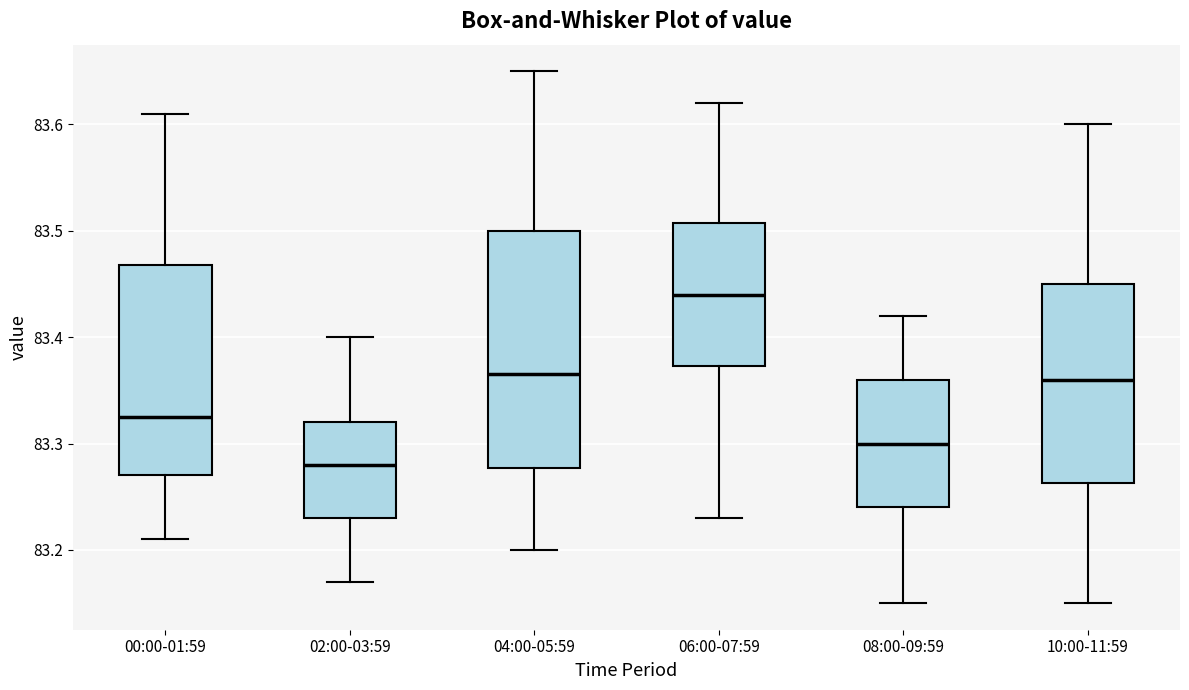

Which box has the lowest median line?

02:00-03:59